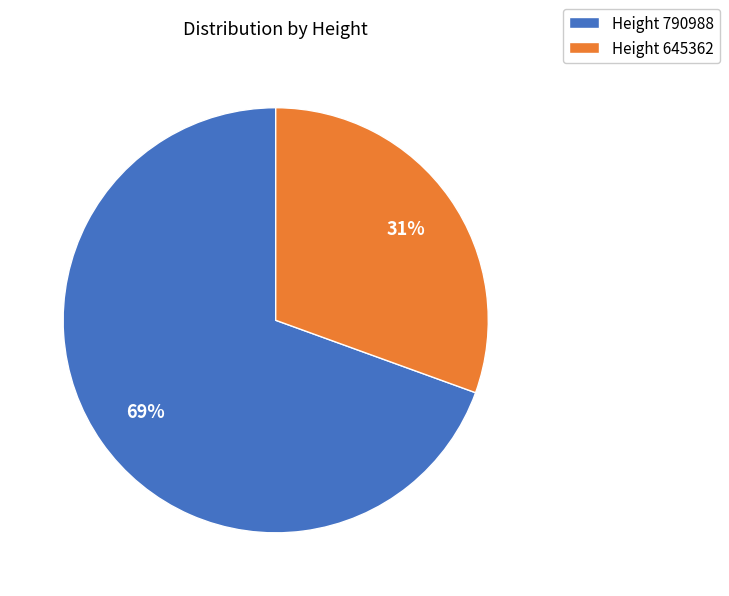

What percentage is the Height 645362 slice, to the nearest percent?

31%